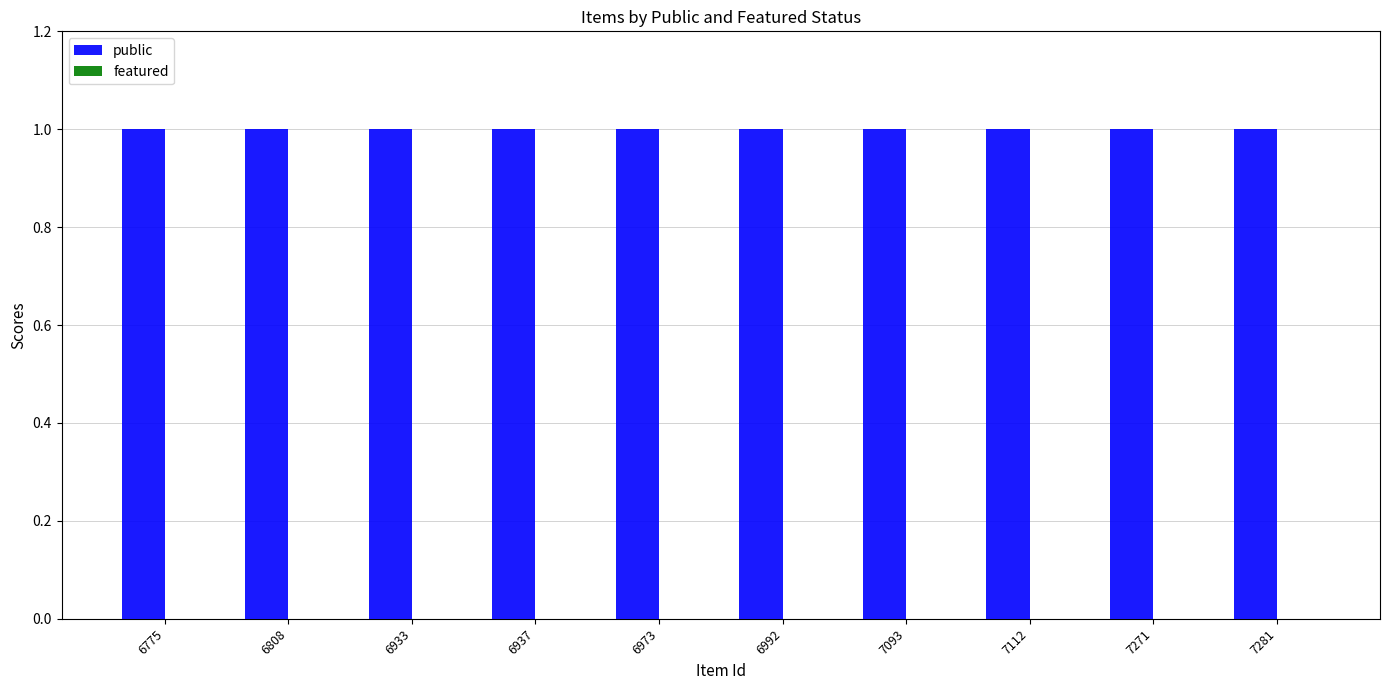

Which label corresponds to the smallest value in the chart?

6775